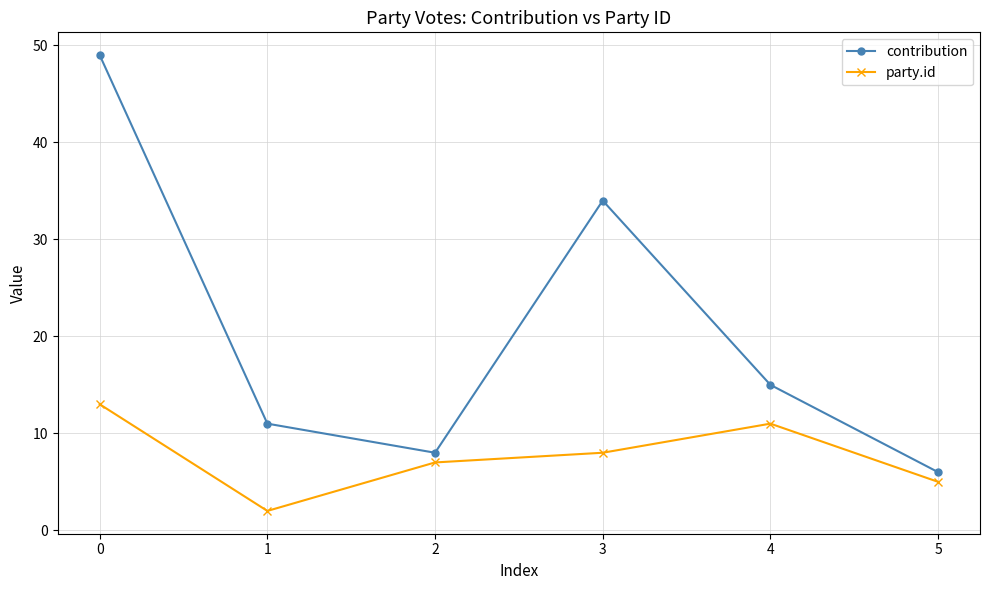

True or false: party.id and contribution cross at least once.

False